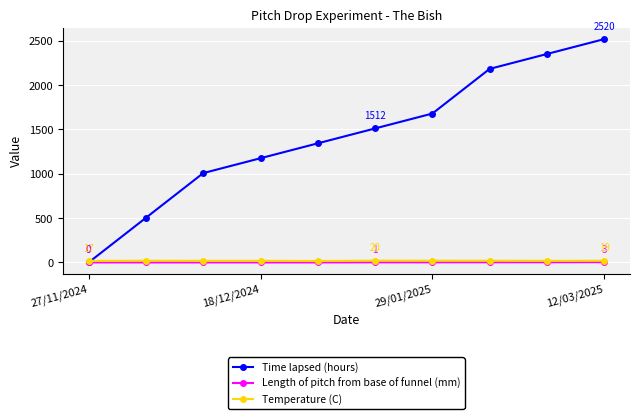

True or false: Time lapsed (hours) has more than 1 interior local peaks.

False